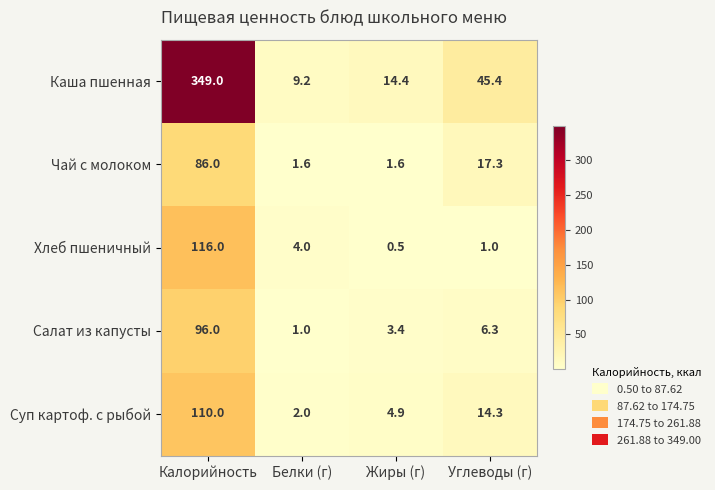

What is the sum of all Каша пшенная values?

418.0